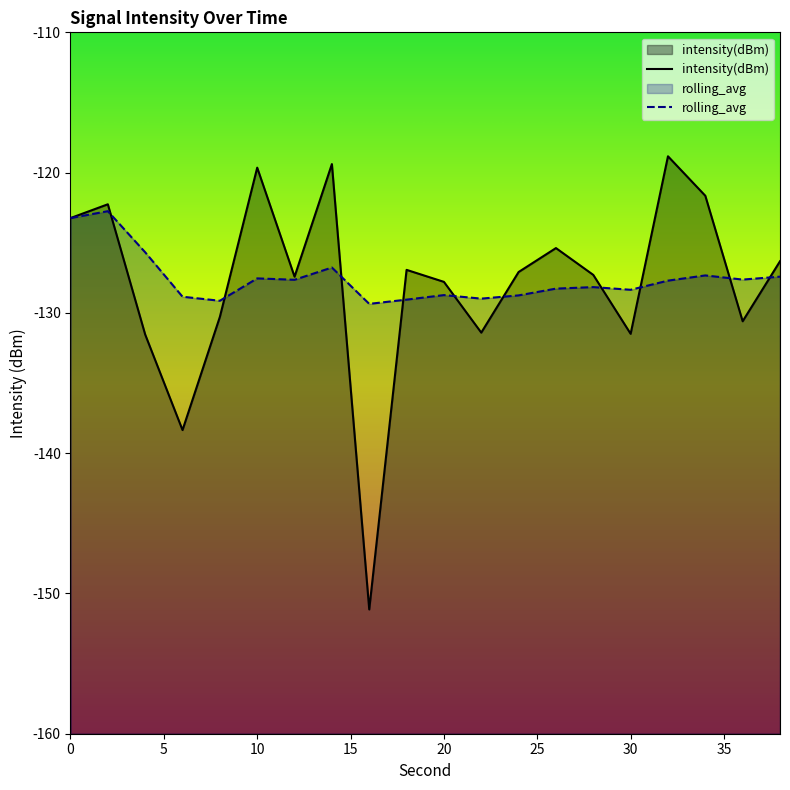

What are all the series names shown in the legend?

intensity(dBm), rolling_avg